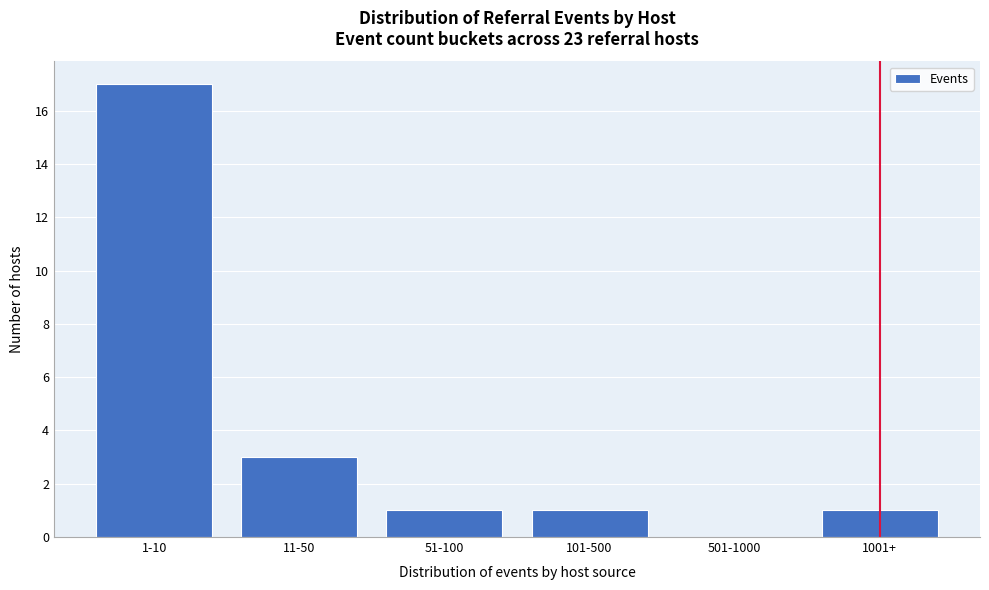

Reading left to right, transcribe all the data shown in this chart.

1-10=17	11-50=3	51-100=1	101-500=1	501-1000=0	1001+=1